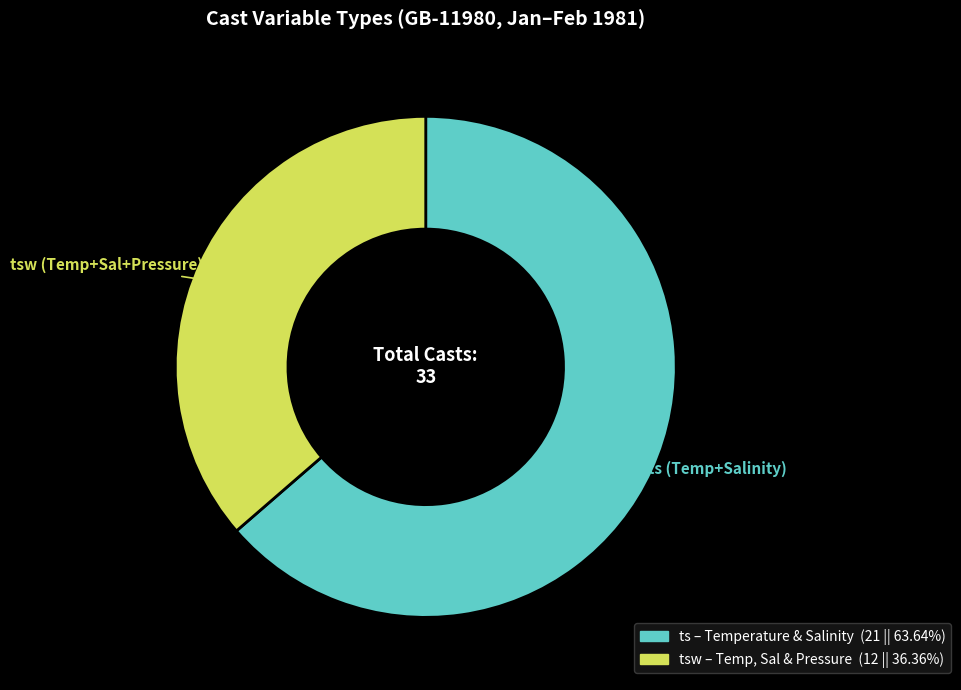

Is there any slice that represents more than half of the pie?

Yes